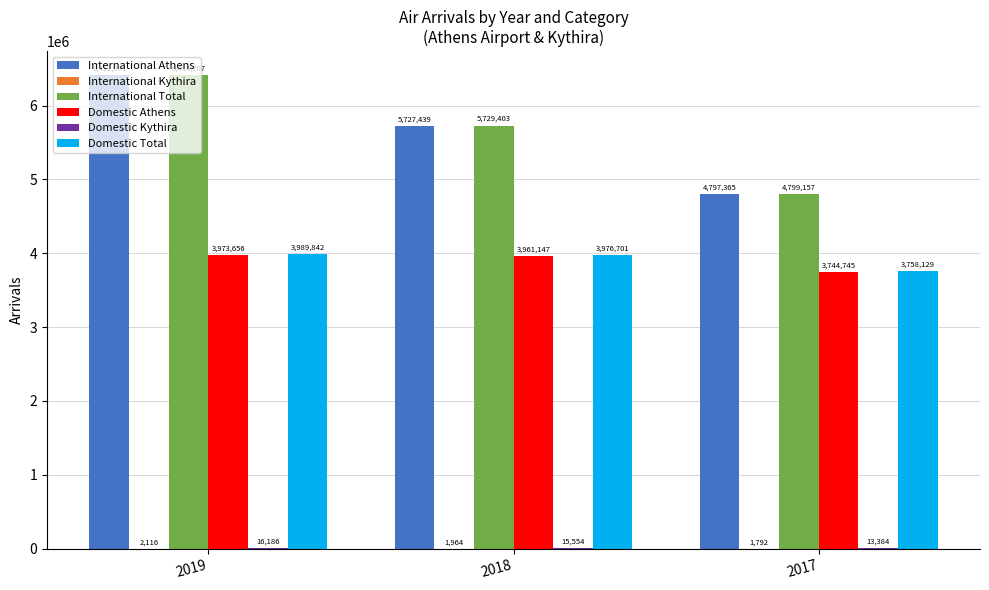

Is it true that International Total equals 8747127 at 2019?

False